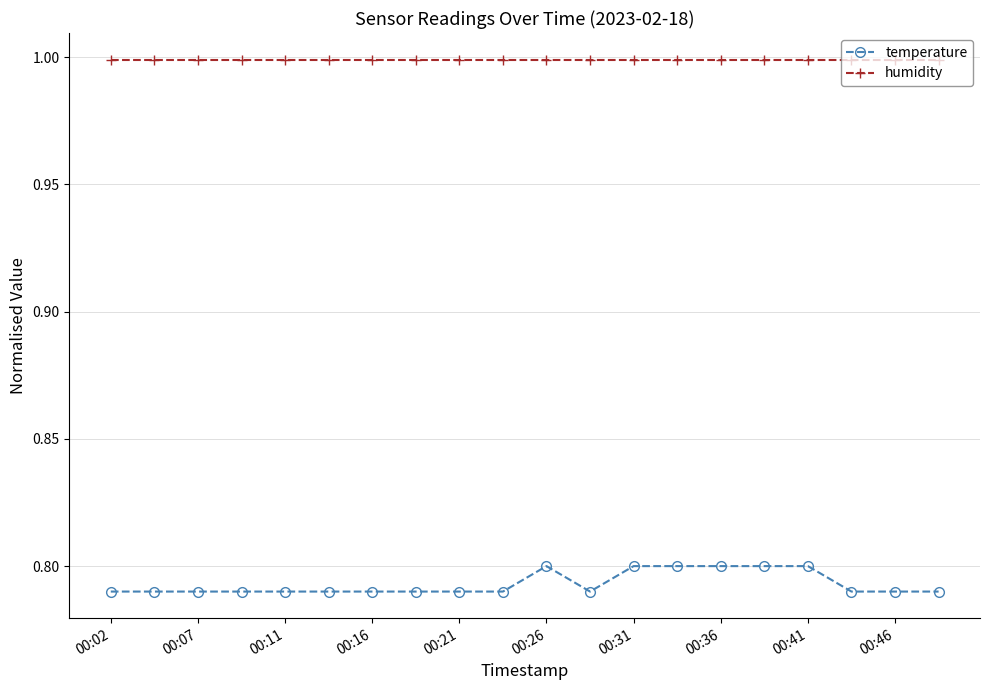

List the series in order of their peak value, lowest first.

temperature, humidity